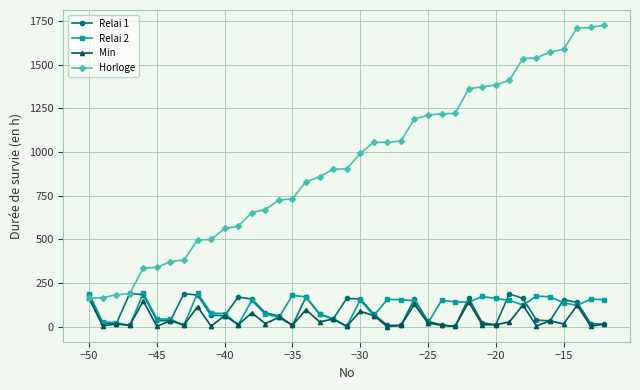

True or false: Relai 1 has more than 1 points higher than both neighbors.

True